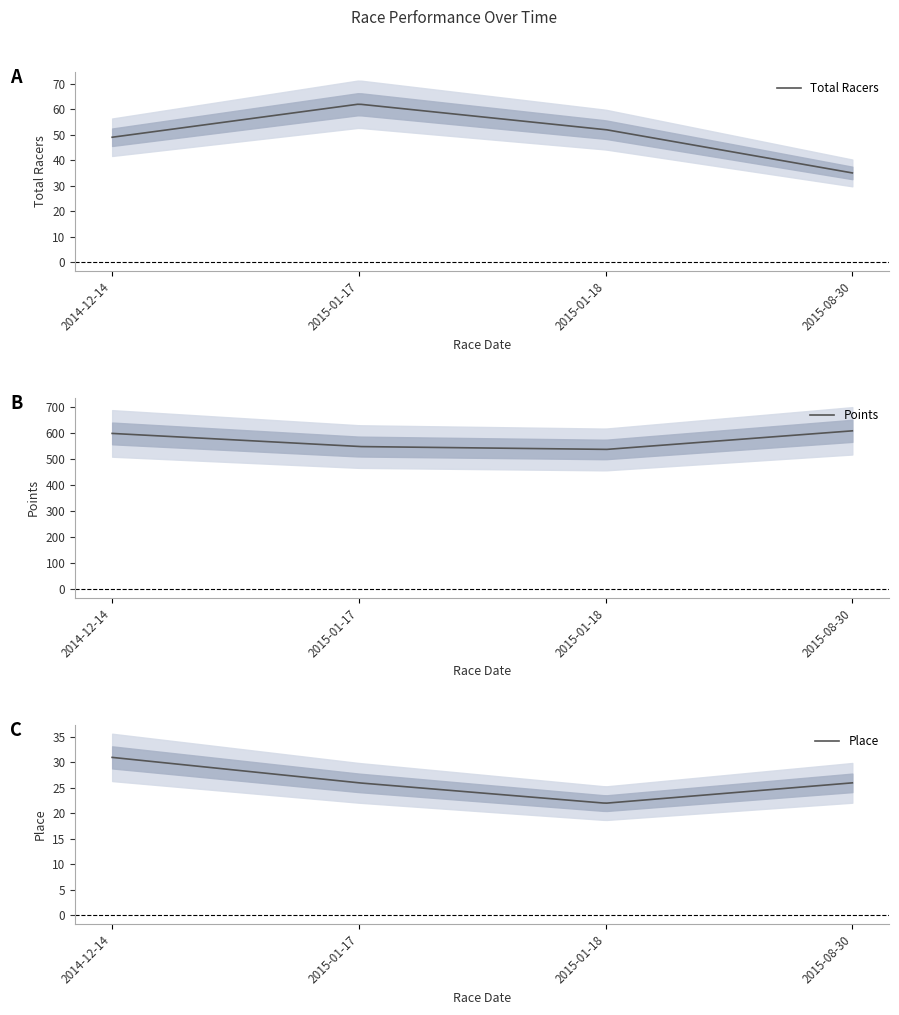

List the series in order of their peak value, highest first.

Points, Total Racers, Place